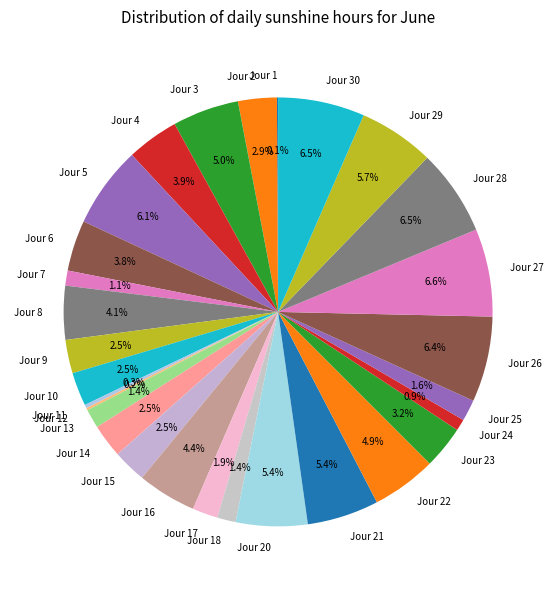

True or false: Jour 3 accounts for 5% of the total.

True